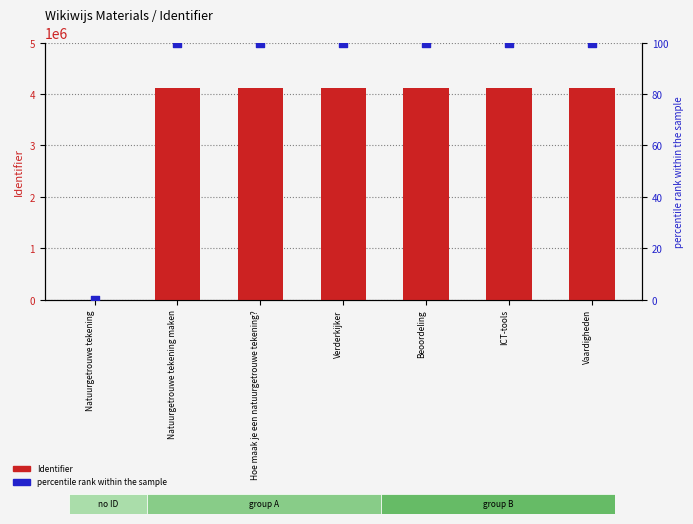

At which category is the sum across all series the highest?

Vaardigheden